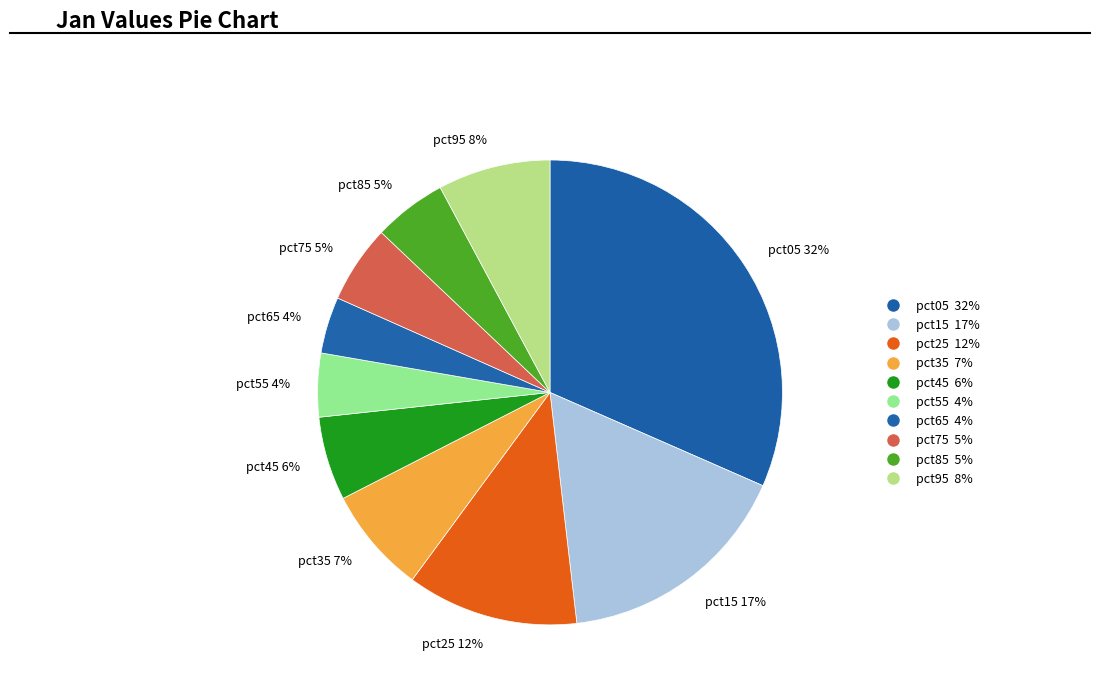

To the nearest percent, what is the average slice percentage?

10%